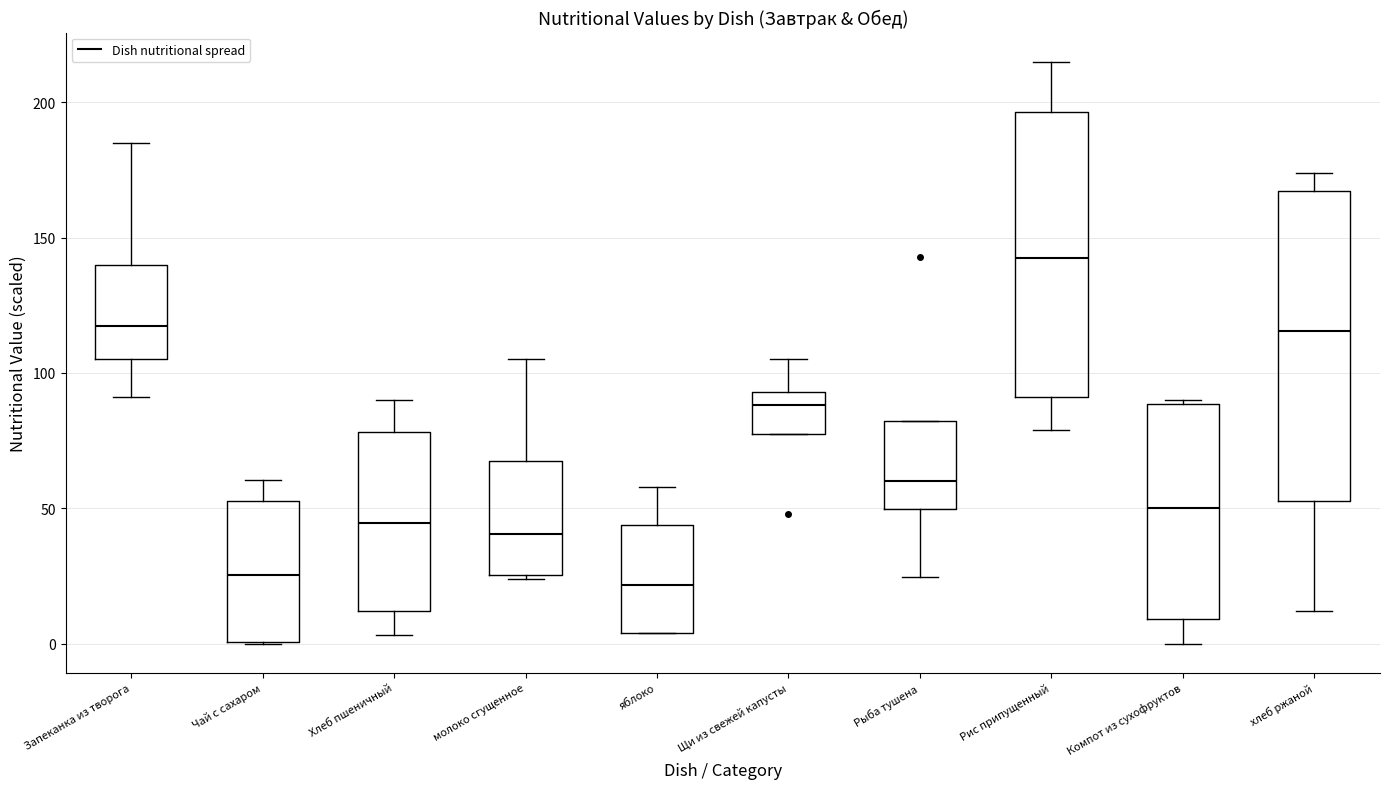

Comparing the boxes themselves (not the whiskers), which one is the tallest?

хлеб ржаной